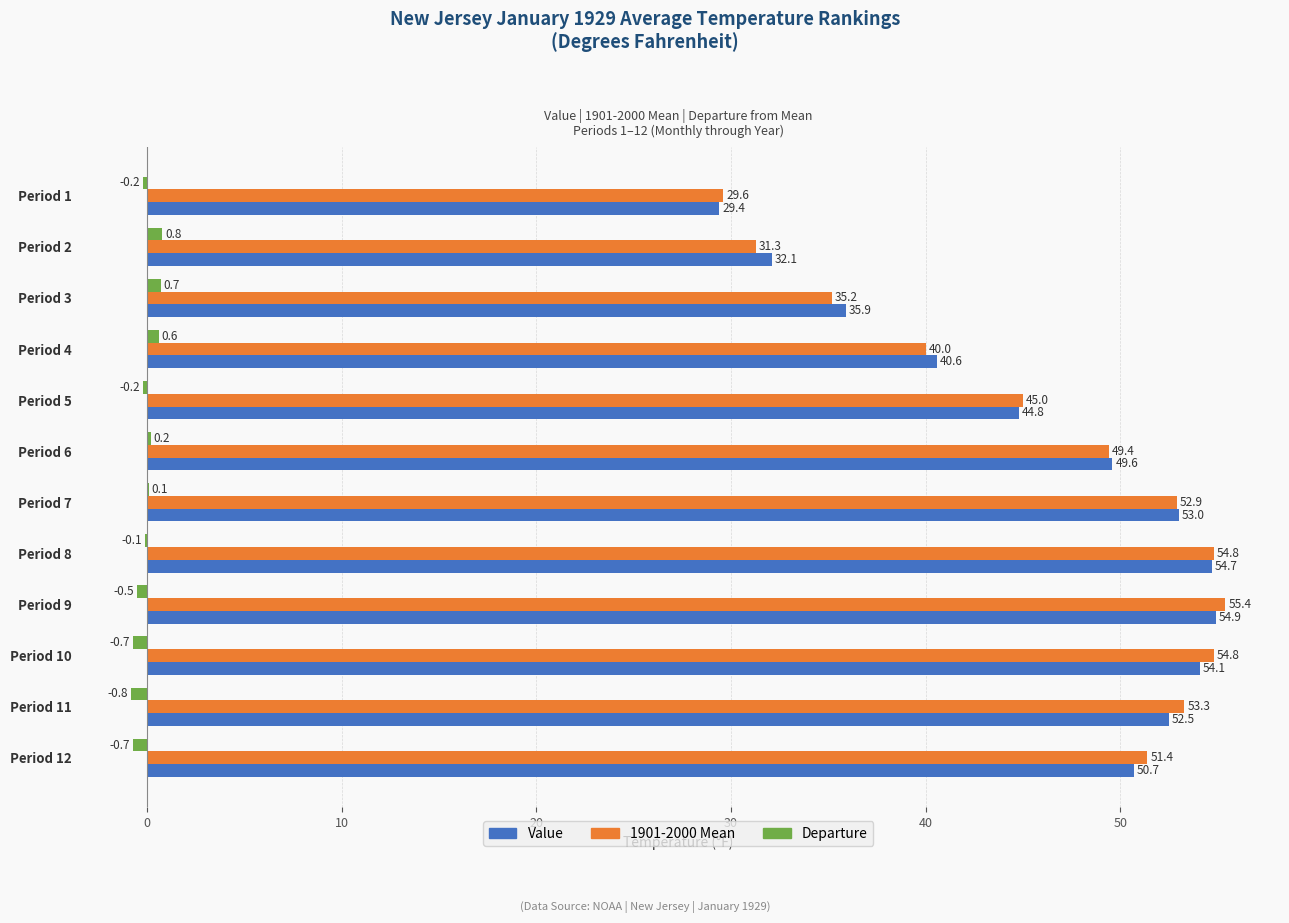

At which category is the sum across all series the highest?

Period 9